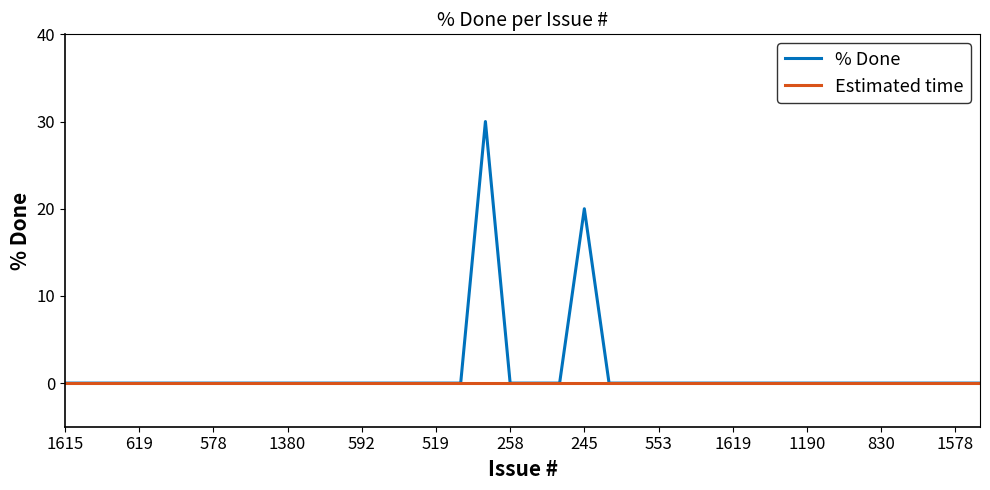

List the series in order of their peak value, highest first.

% Done, Estimated time